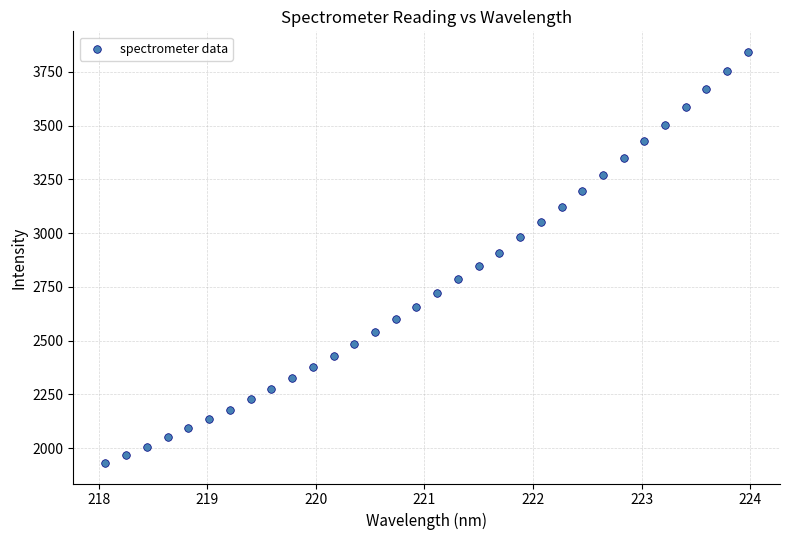

What is the range of Y values (max minus min)?

1911.8